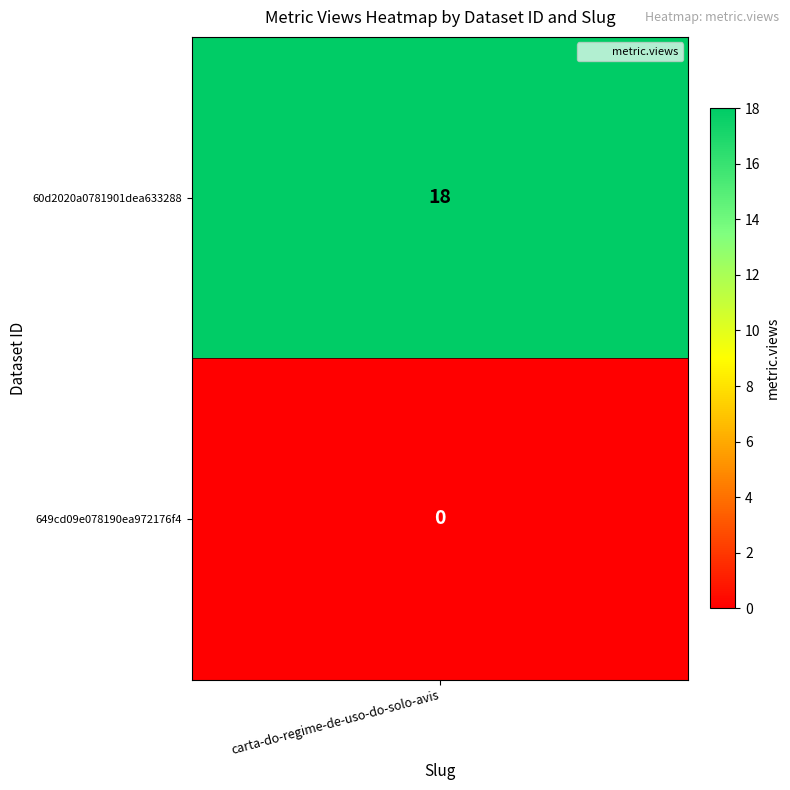

Reading right to left, transcribe all the data shown in this chart.

0	18